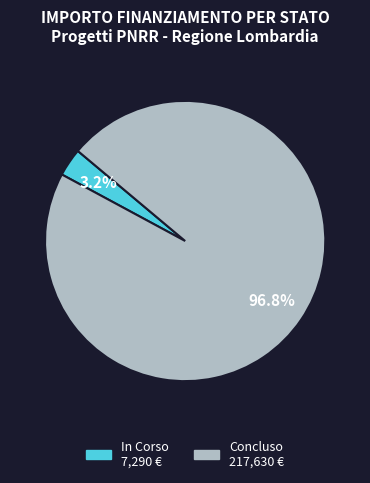

Is there a majority slice in this chart?

Yes